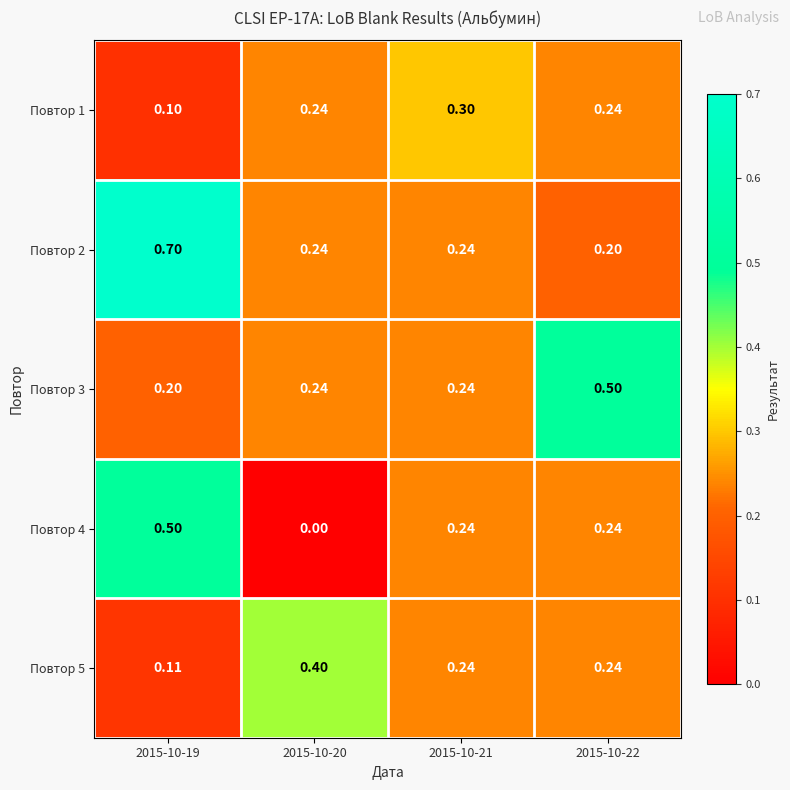

Count the number of categories in the chart.

4